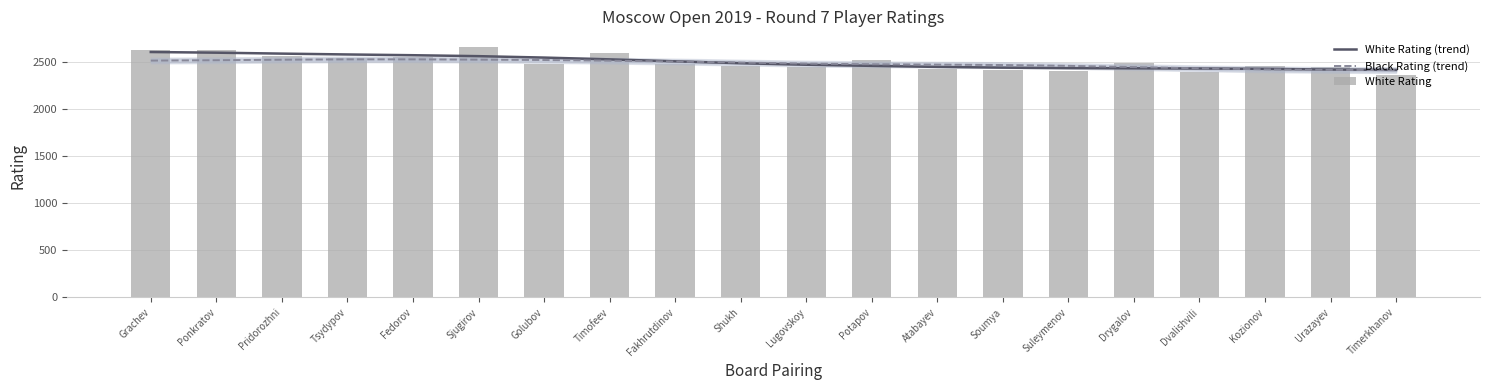

Is it true that Black Rating (trend) equals 4151 at Dvalishvili?

False